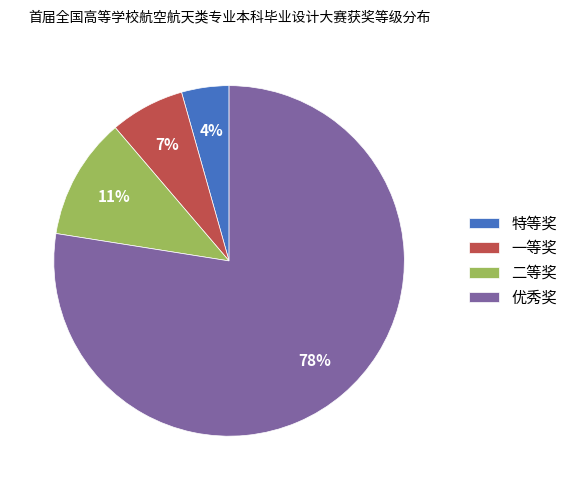

Which slice is the largest?

优秀奖